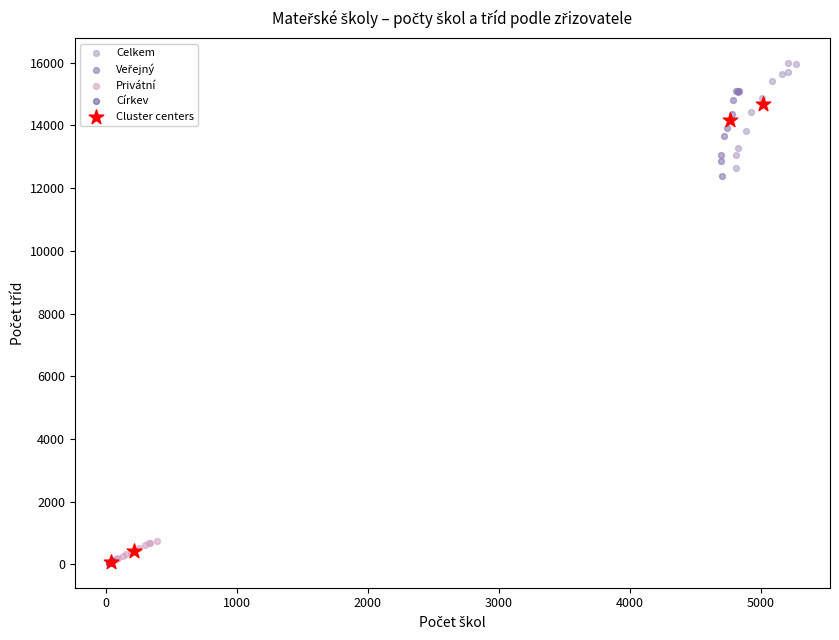

Which series contains the highest Y value?

Celkem